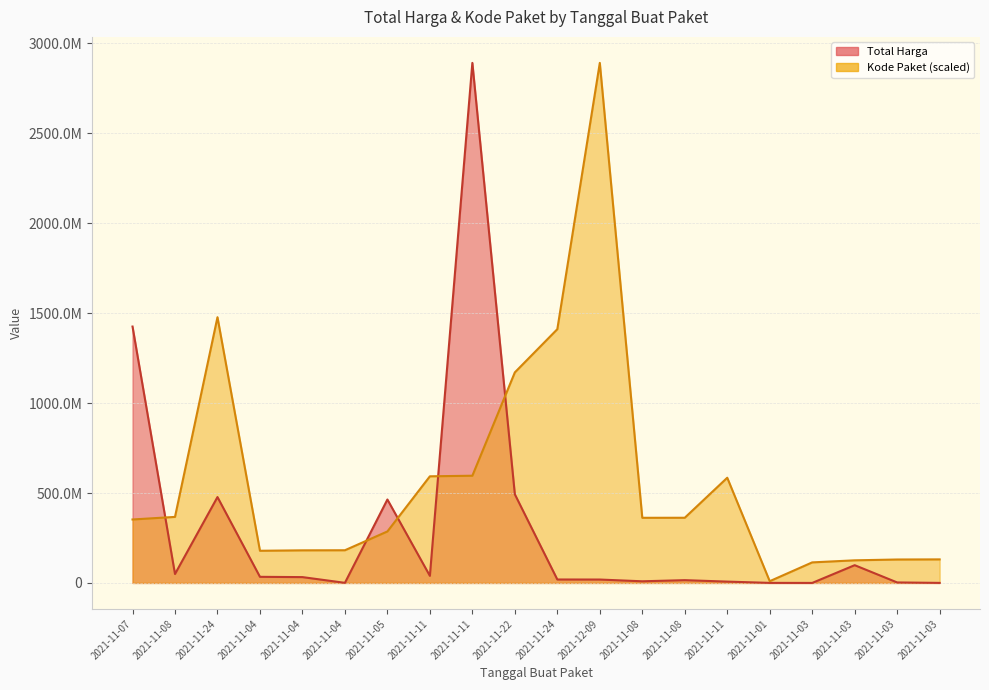

Rank the series by their average value, from lowest to highest.

Total Harga, Kode Paket